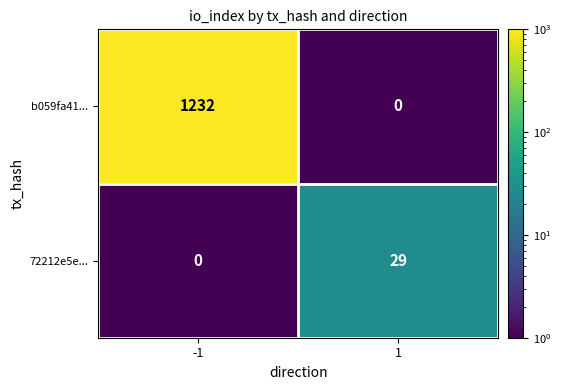

List the series in order of their peak value, highest first.

b059fa41..., 72212e5e...